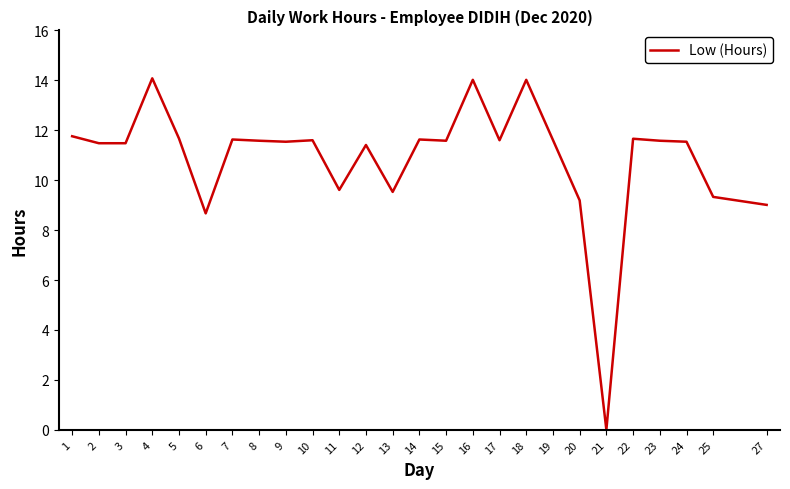

What is the change in value from 13 to 18?

+4.5